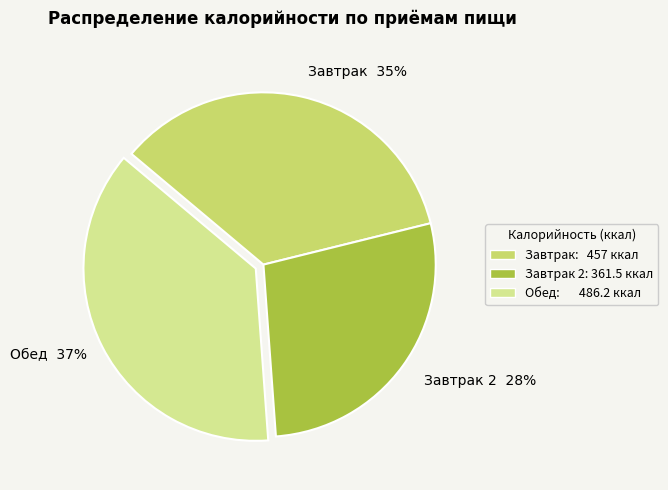

Is the sum of Обед and Завтрак 2 greater than half?

Yes